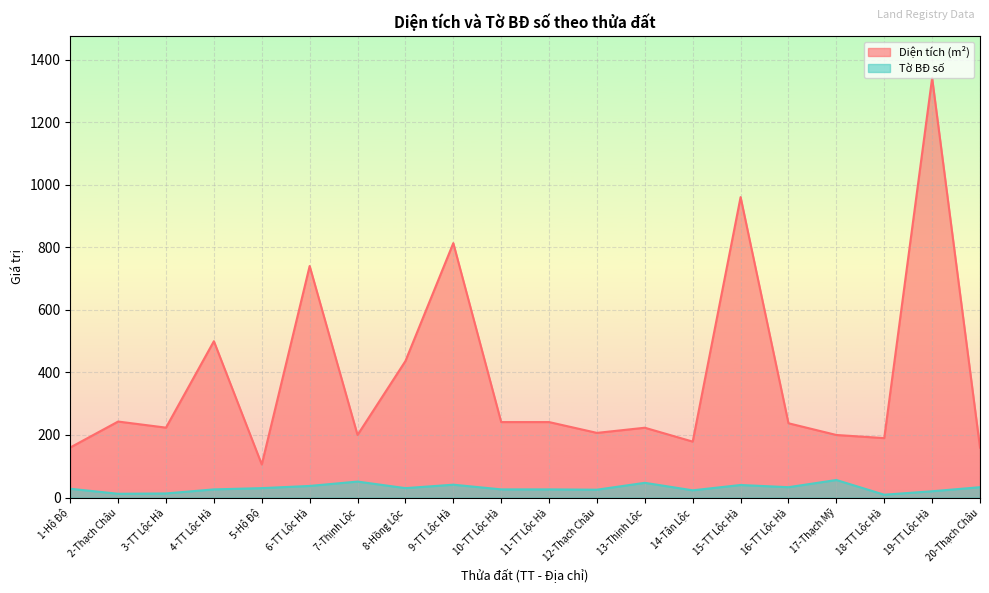

Where does the Diện tích (m²) series first go above 237?

2-Thạch Châu